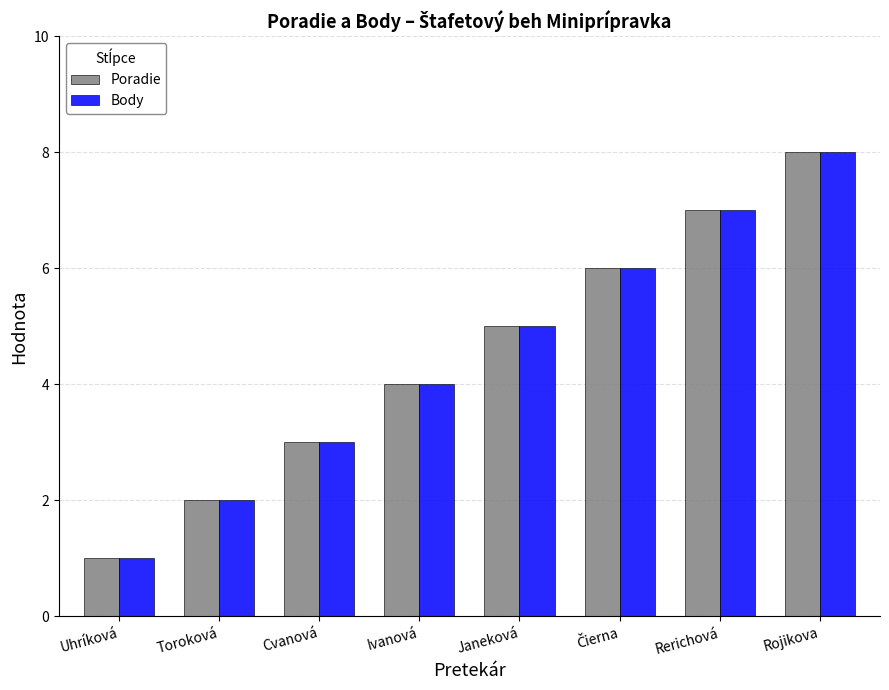

What value does the Poradie series have at Rerichová?

7